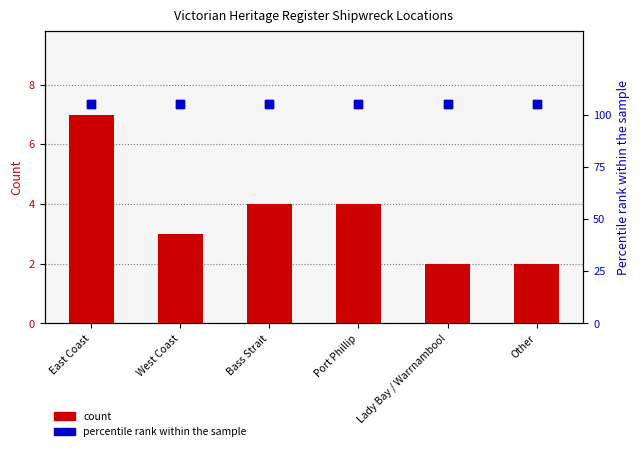

Which series has the largest Y range (max minus min)?

count